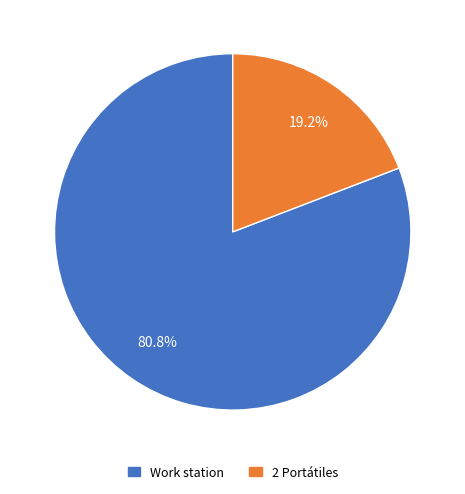

Which category has the biggest portion of the pie?

Work station